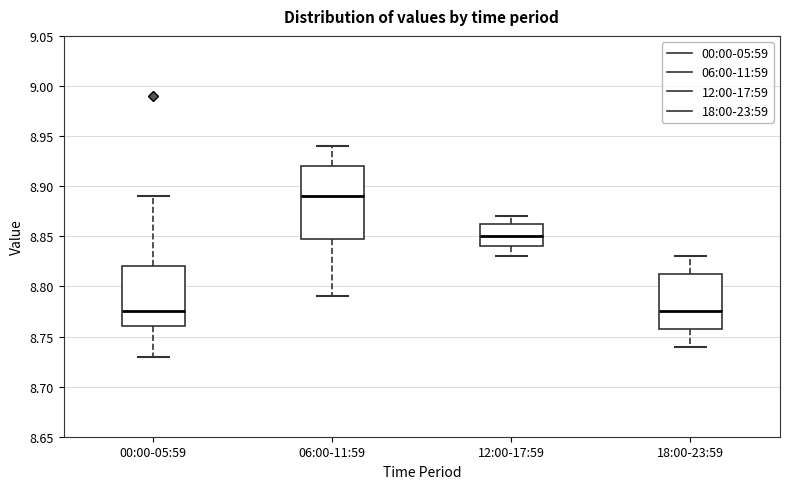

Reading left to right, transcribe this box plot: for each box, give where its median line is, the range the box spans, and where its two whiskers end, as read against the y-axis. The values are not printed on the chart, so give them approximately, as read against the axis.

00:00-05:59: median 8.775, box 8.760 to 8.820, whiskers 8.730 to 8.890
06:00-11:59: median 8.890, box 8.850 to 8.920, whiskers 8.790 to 8.940
12:00-17:59: median 8.850, box 8.840 to 8.865, whiskers 8.830 to 8.870
18:00-23:59: median 8.775, box 8.760 to 8.815, whiskers 8.740 to 8.830